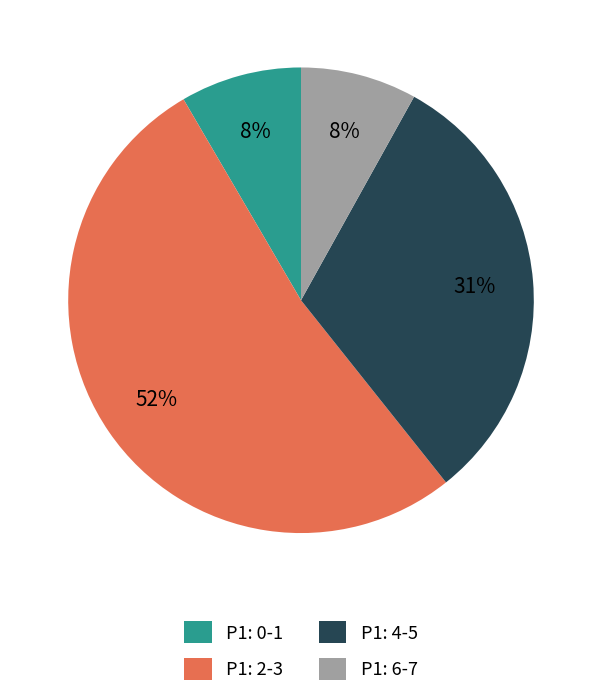

Which slice is the largest?

P1: 2-3